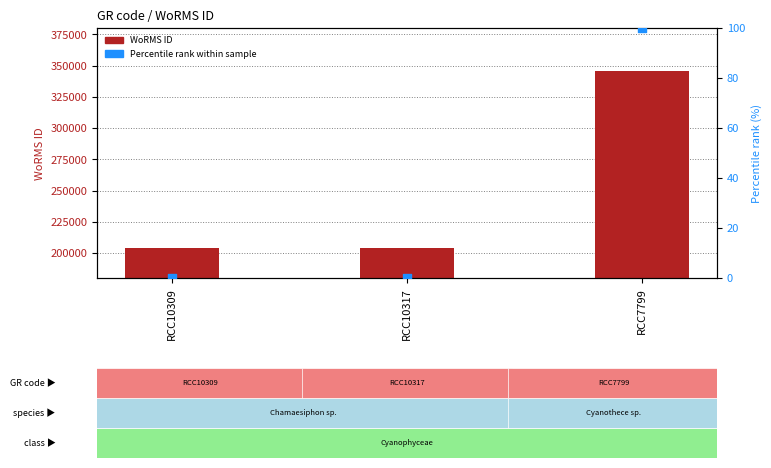

At how many categories does at least one series exceed 226940?

1